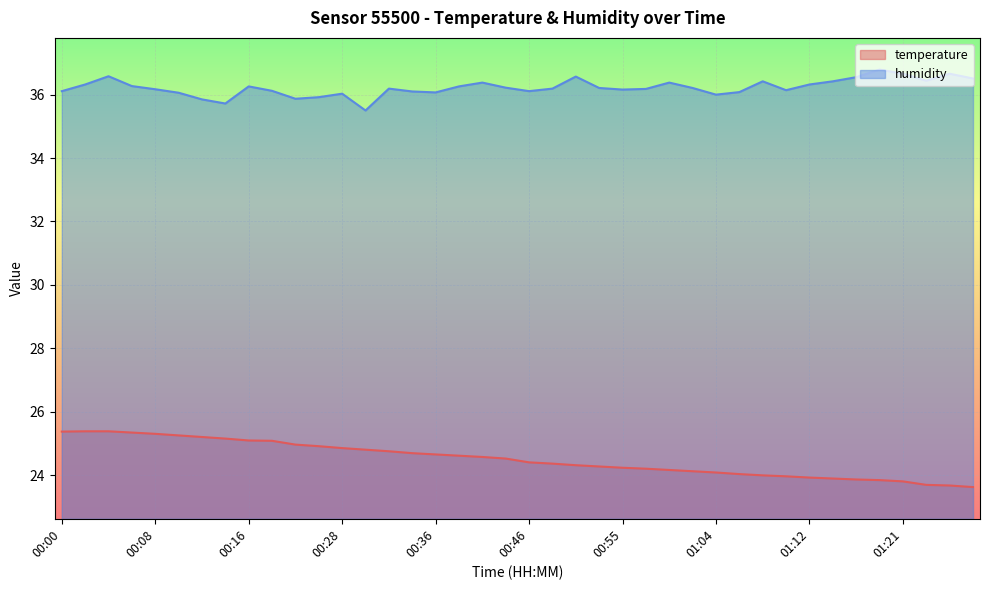

What is the label of the 28th point from the left?

01:01